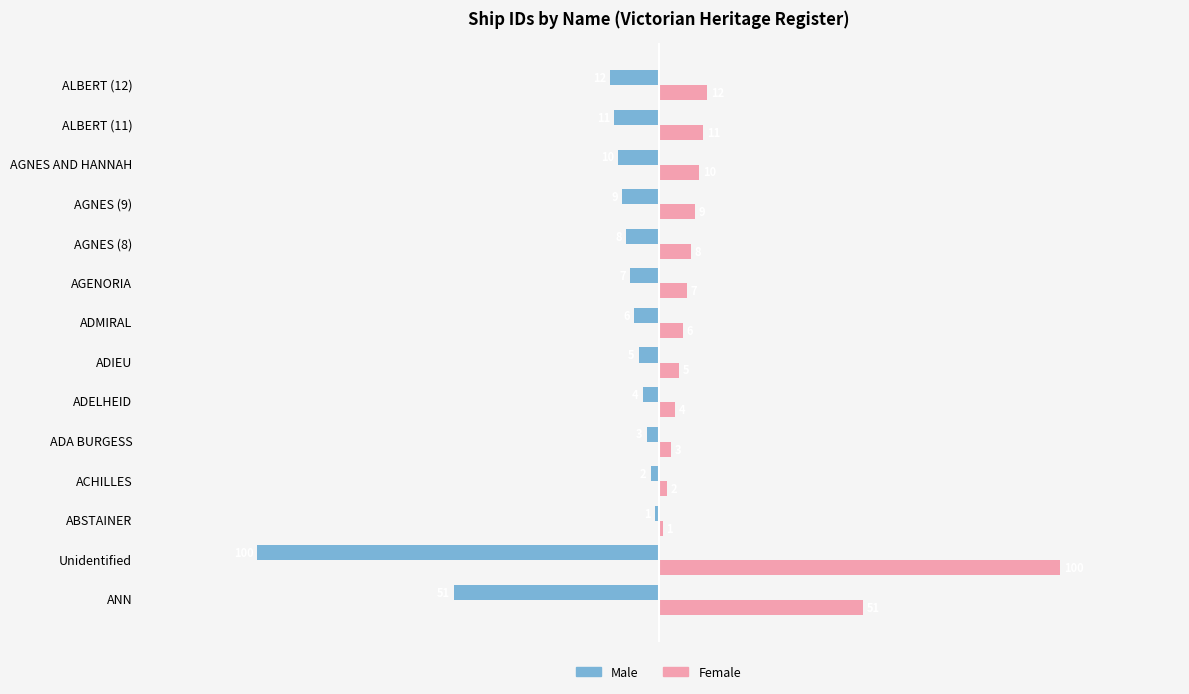

What is the average value of the Female series?

16